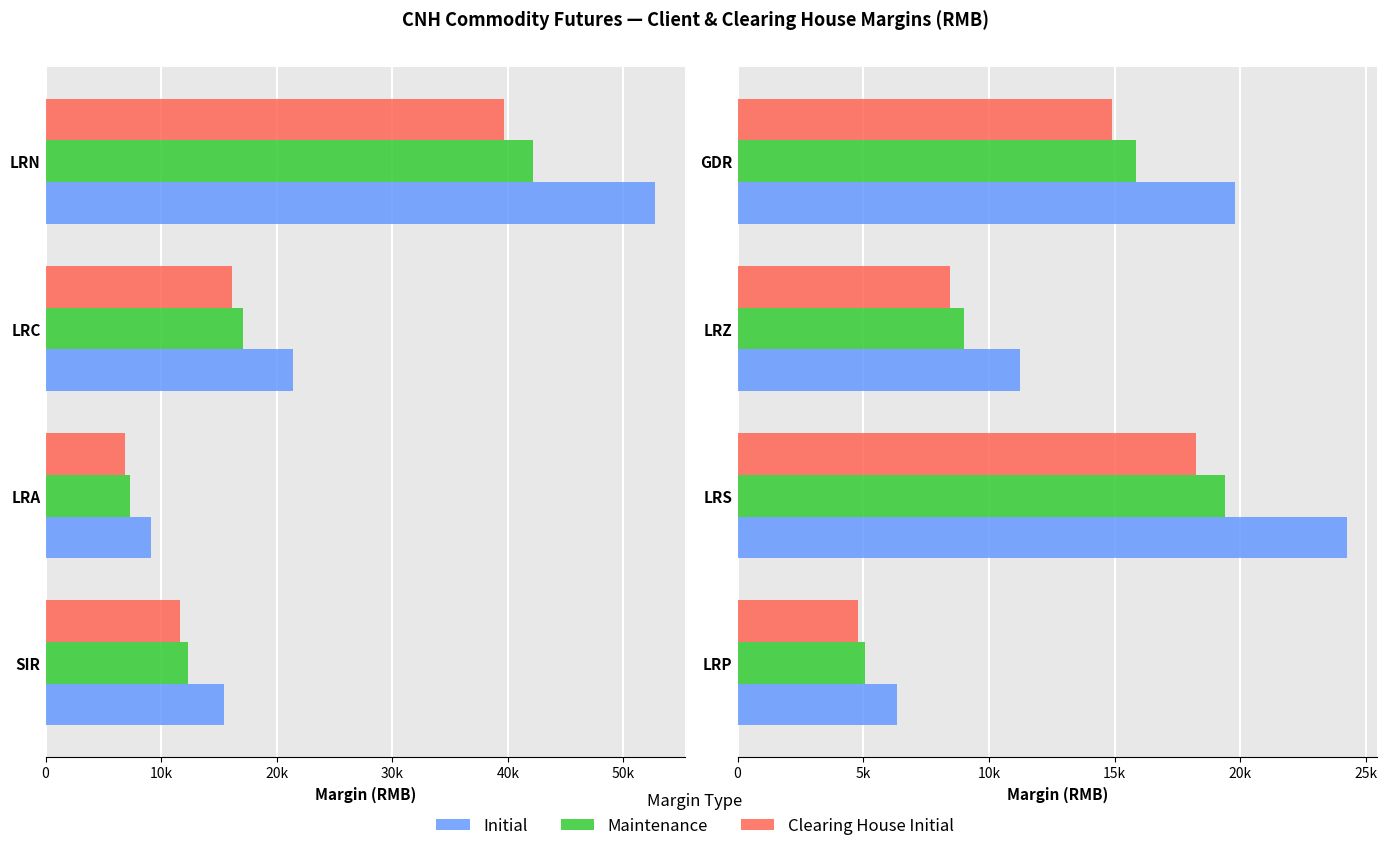

Which series has the largest total across all categories?

Initial